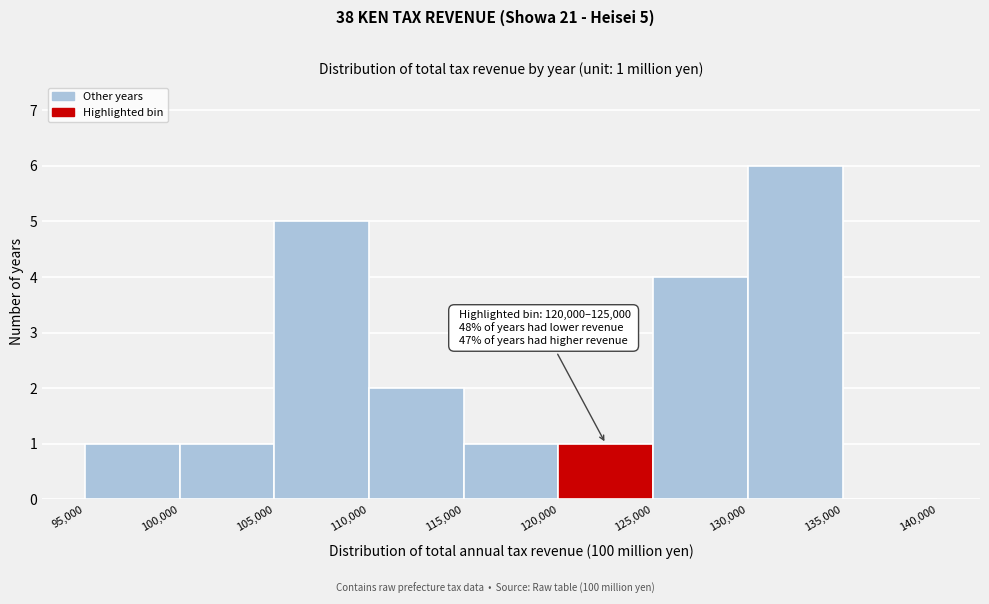

Which range on the x-axis has the tallest bar?

130,000 to 135,000